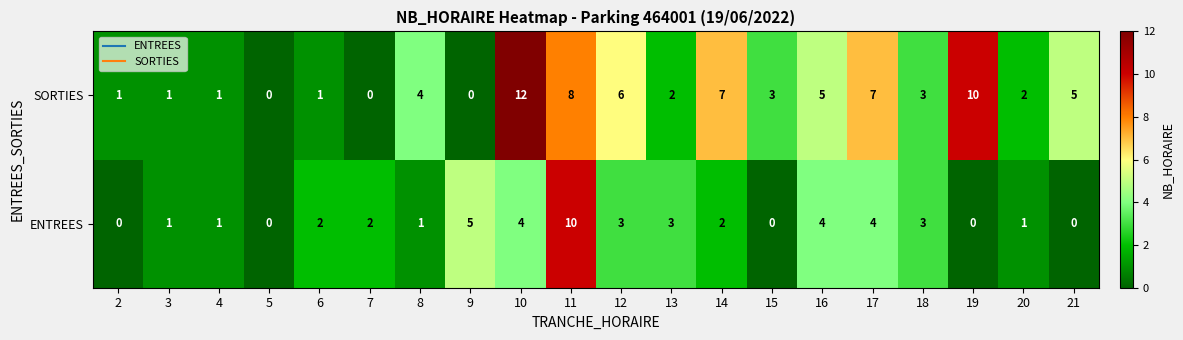

At which label is SORTIES closest to 6?

12